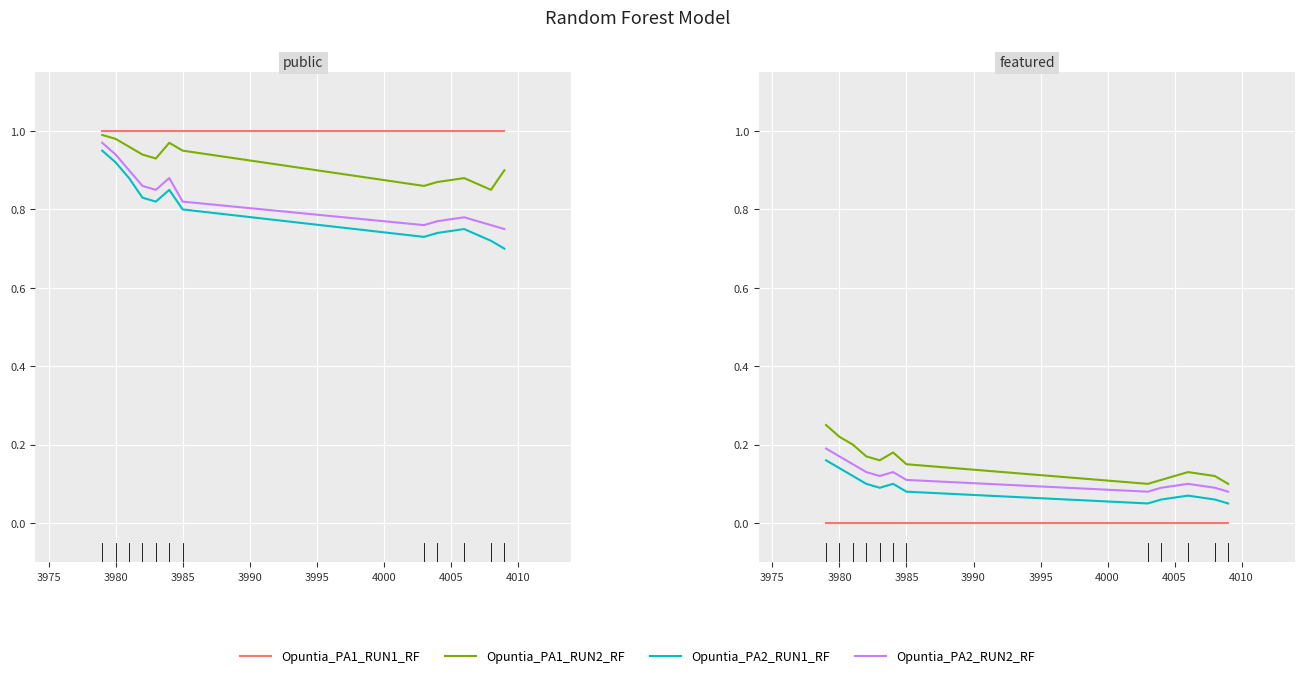

What is the difference between the highest and lowest values at 4010?

0.2